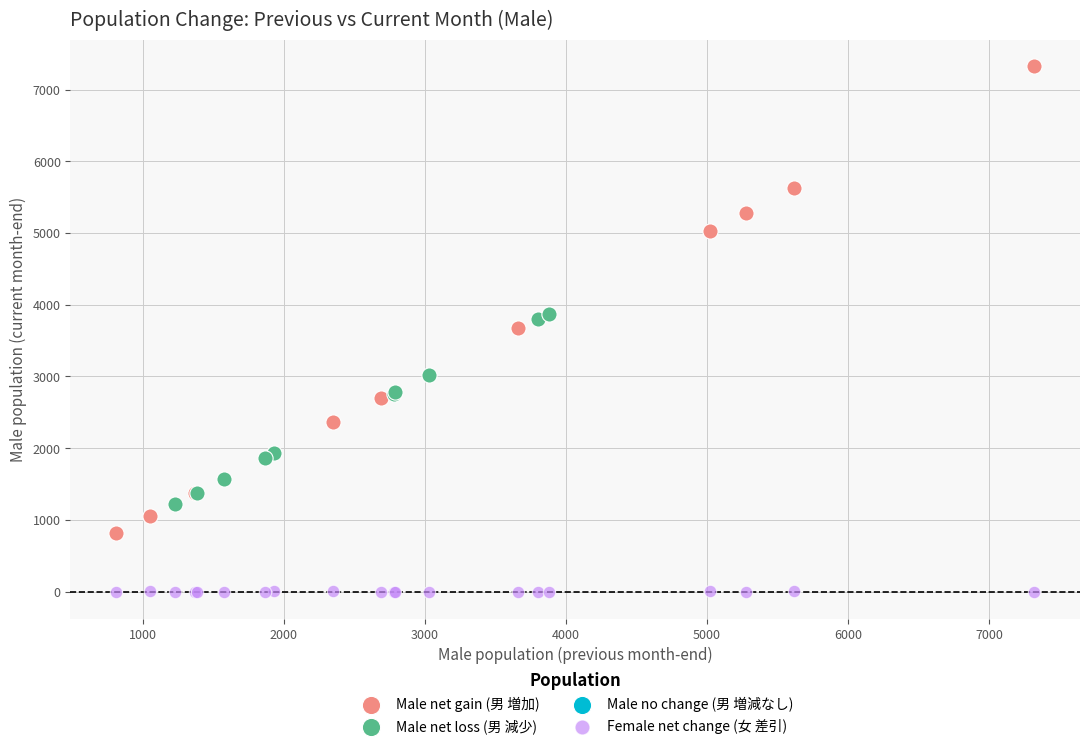

Which series contains the highest Y value?

Male net gain (男 増加)